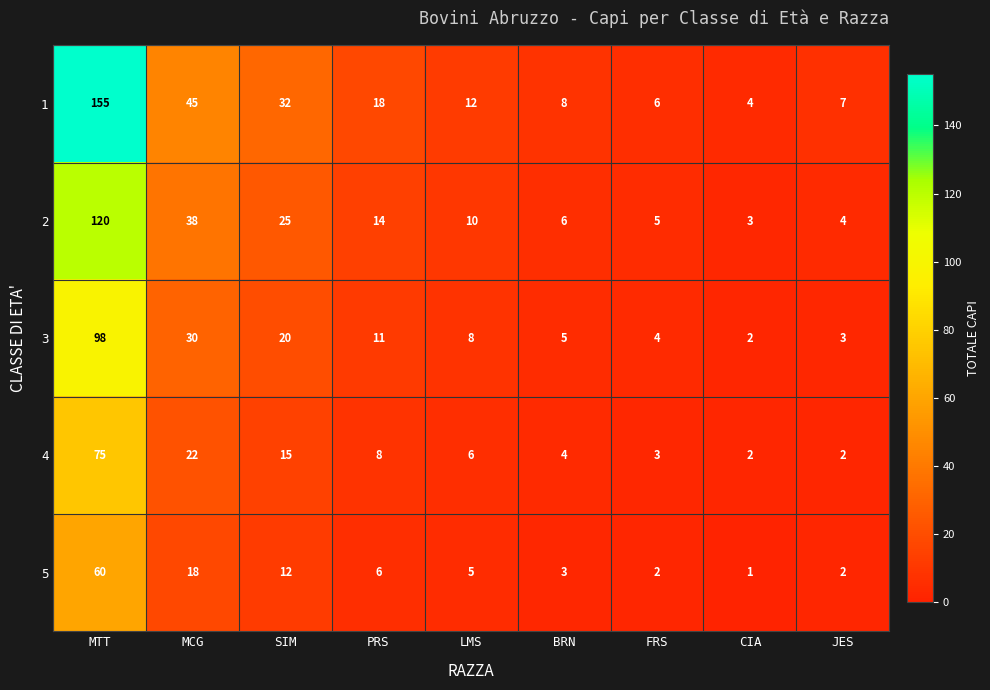

At which category is the sum across all series the highest?

MTT